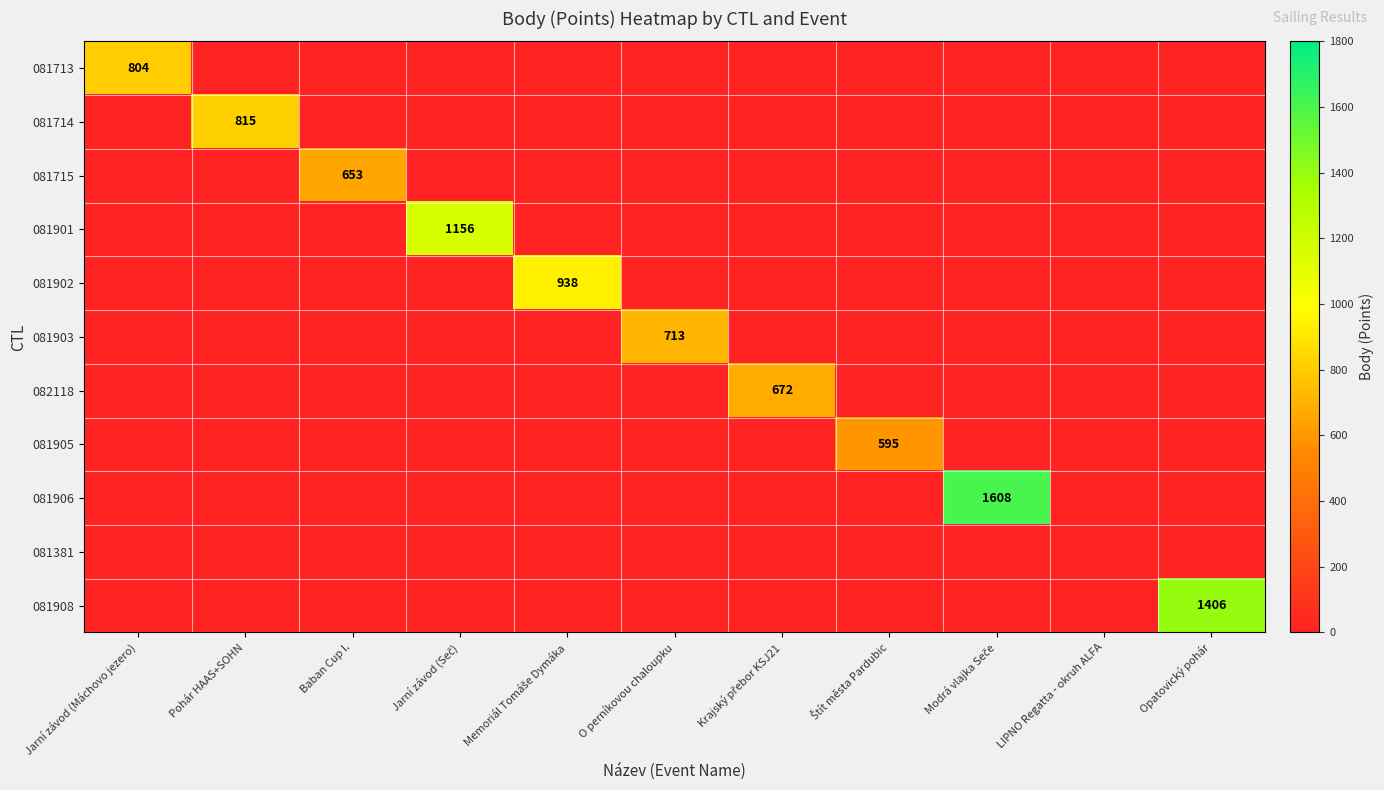

At O perníkovou chaloupku, list the series in order from smallest to largest.

081713, 081714, 081715, 081901, 081902, 082118, 081905, 081906, 081381, 081908, 081903